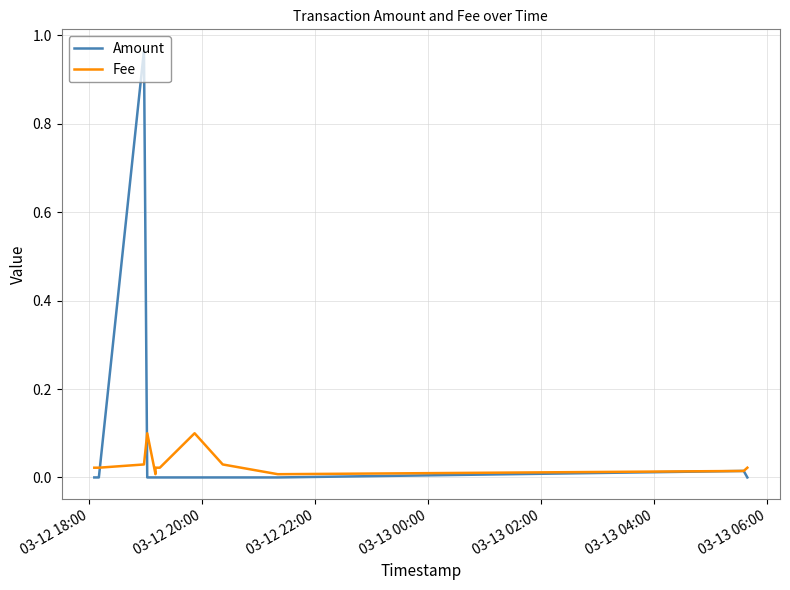

Rank the series by their average value, from lowest to highest.

Fee, Amount